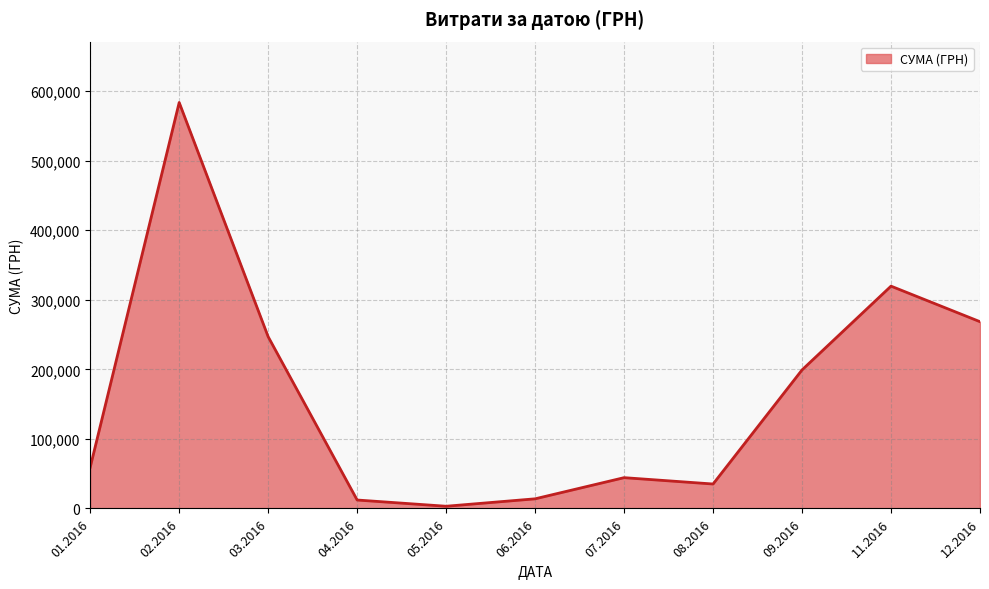

What is the difference between the maximum and minimum values?

580399.0